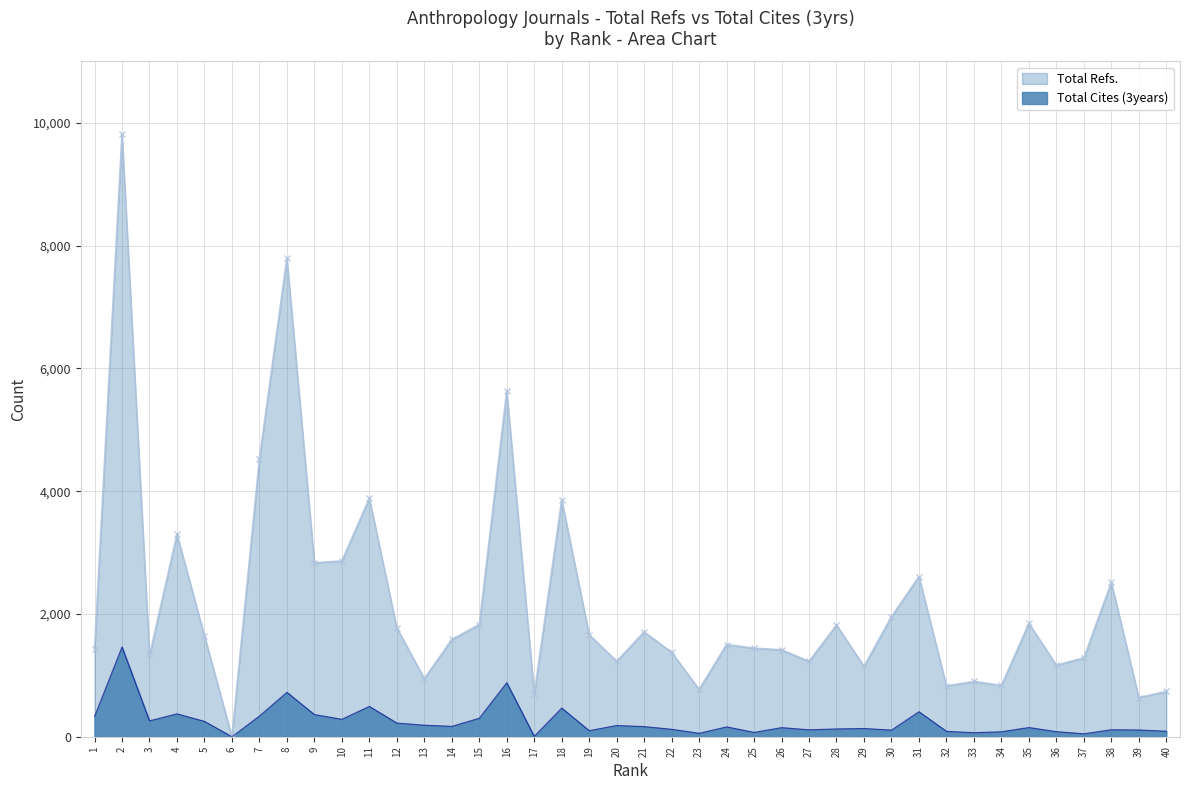

Between 20 and 26, which series saw the biggest shift?

Total Refs.